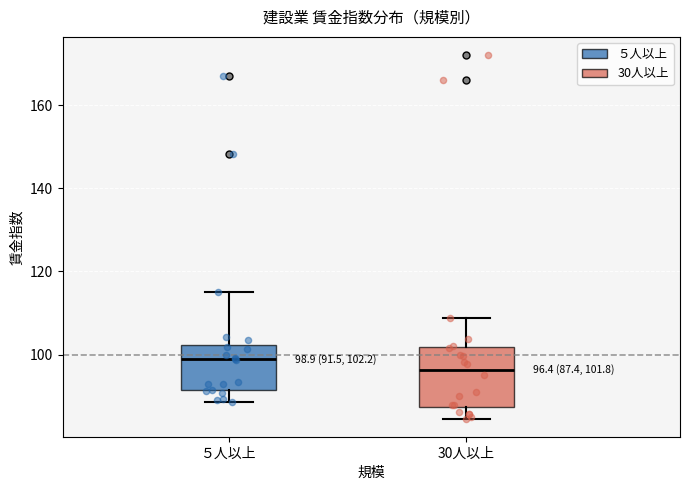

Which box has the lowest median line?

30人以上